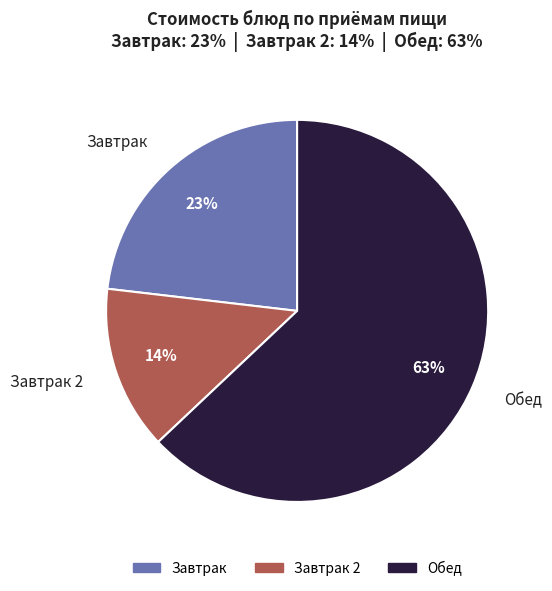

Does any single category account for the majority?

Yes